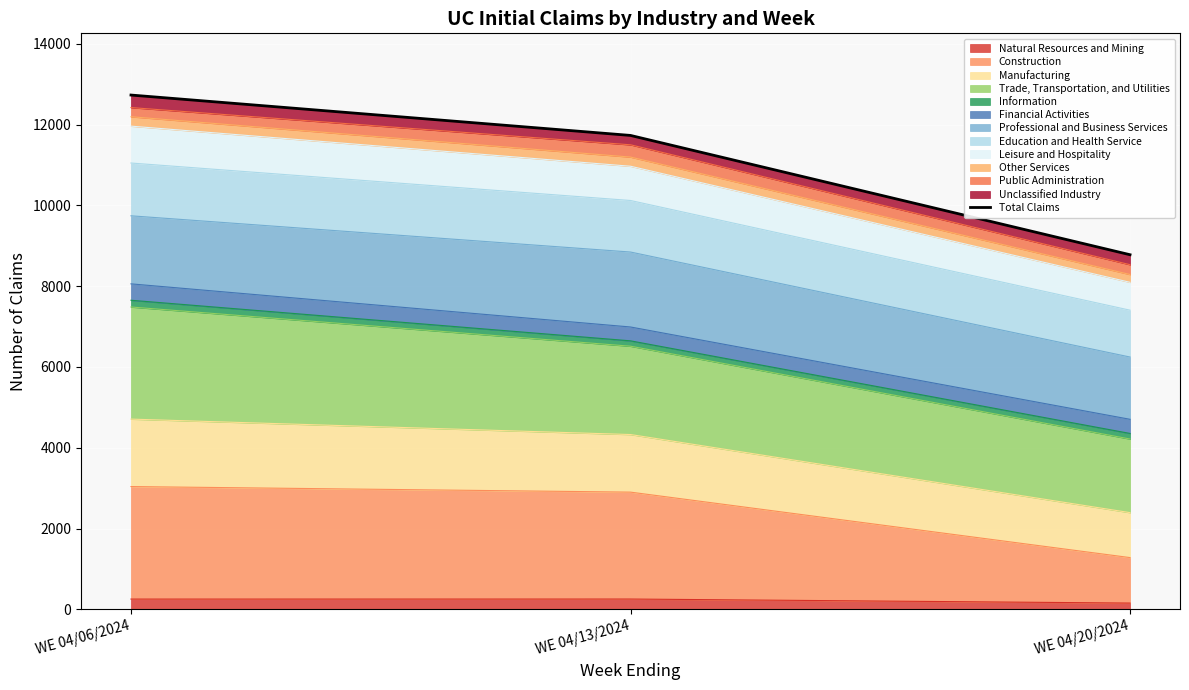

List the labels in order of value, smallest first.

WE 04/20/2024, WE 04/13/2024, WE 04/06/2024